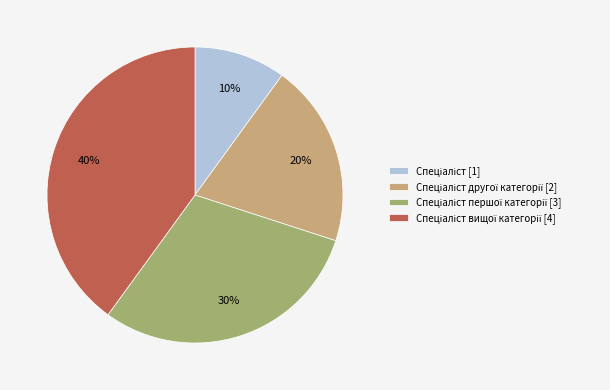

To the nearest percent, what is the average slice percentage?

25%